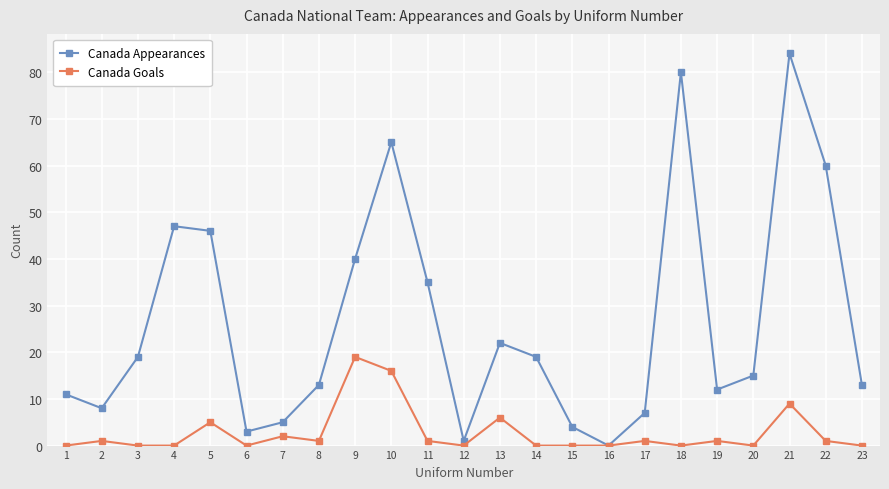

Reading left to right, transcribe all the data shown in this chart.

Canada Appearances: 11	8	19	47	46	3	5	13	40	65	35	1	22	19	4	0	7	80	12	15	84	60	13
Canada Goals: 0	1	0	0	5	0	2	1	19	16	1	0	6	0	0	0	1	0	1	0	9	1	0